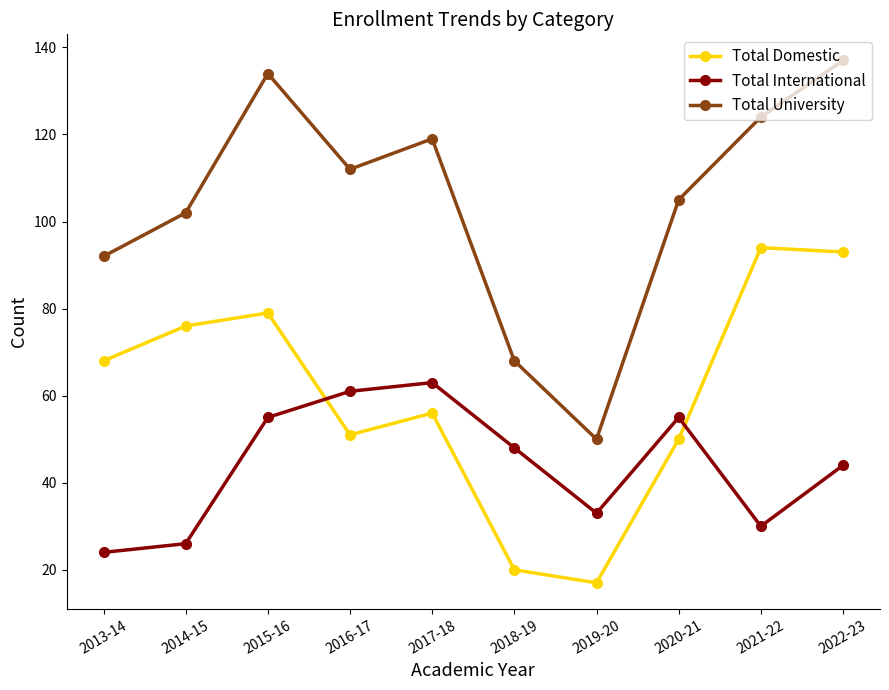

What is the difference between the Total University values at 2013-14 and 2018-19?

24